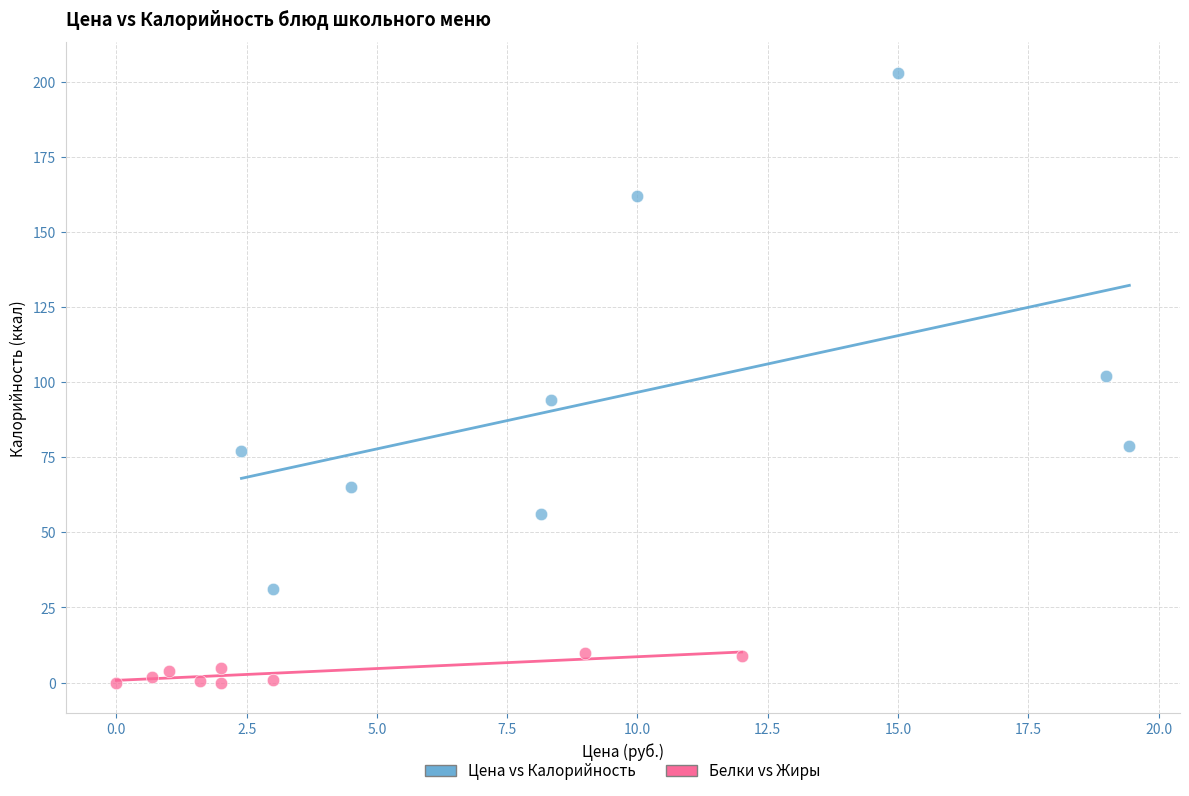

Which series has the largest Y range (max minus min)?

Цена vs Калорийность